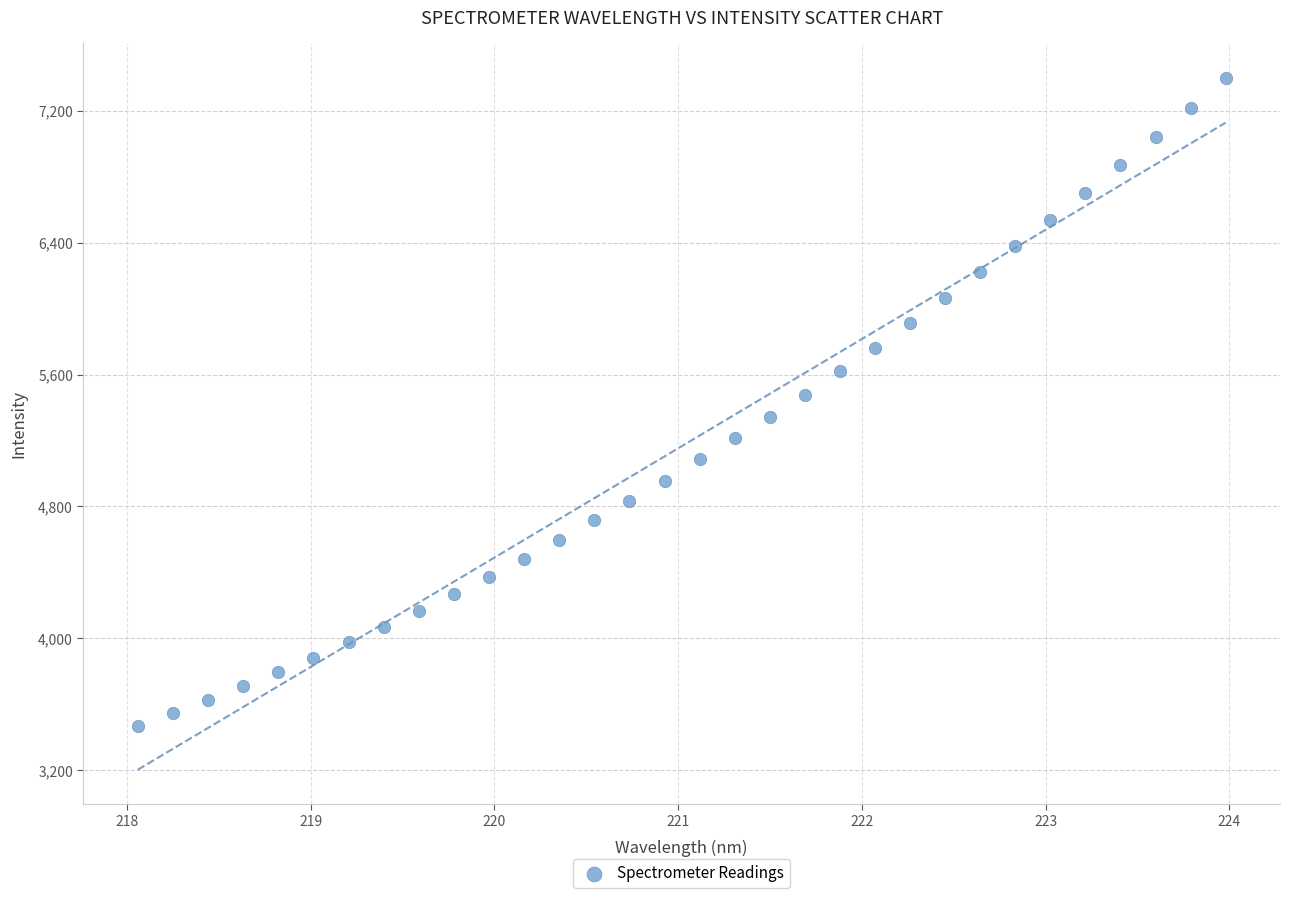

What is the range of X values (max minus min)?

5.9